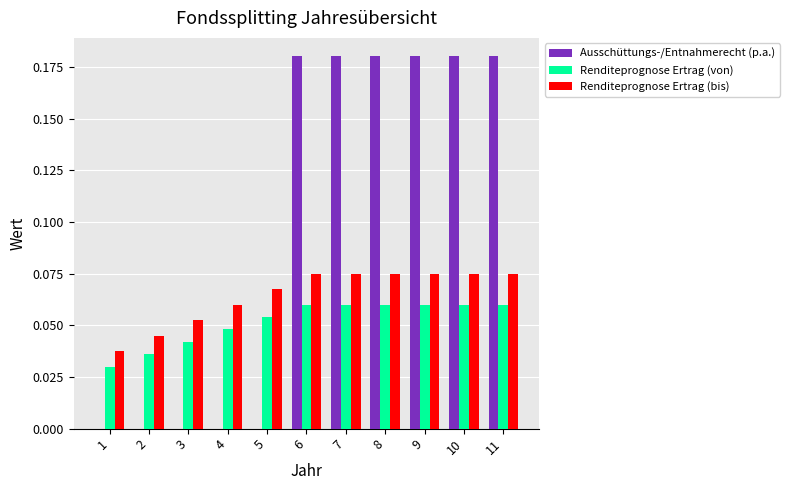

What is the sum of all Ausschüttungs-/Entnahmerecht (p.a.) values?

1.1